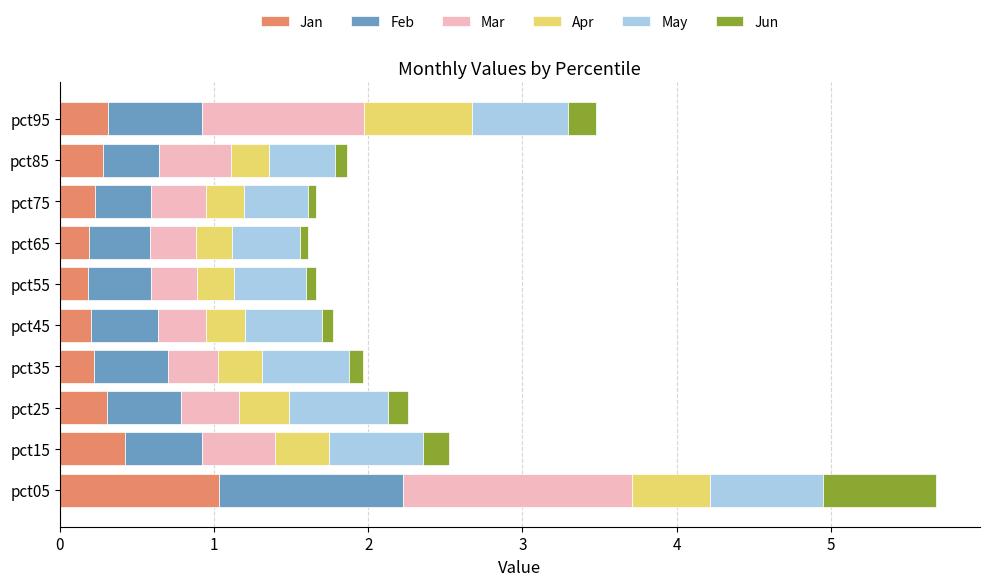

What is the difference between the maximum and second lowest values in the Jan series?

0.8